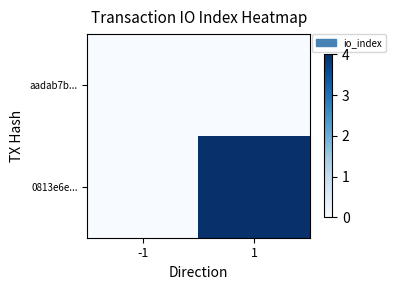

At how many categories does at least one series exceed 0?

1